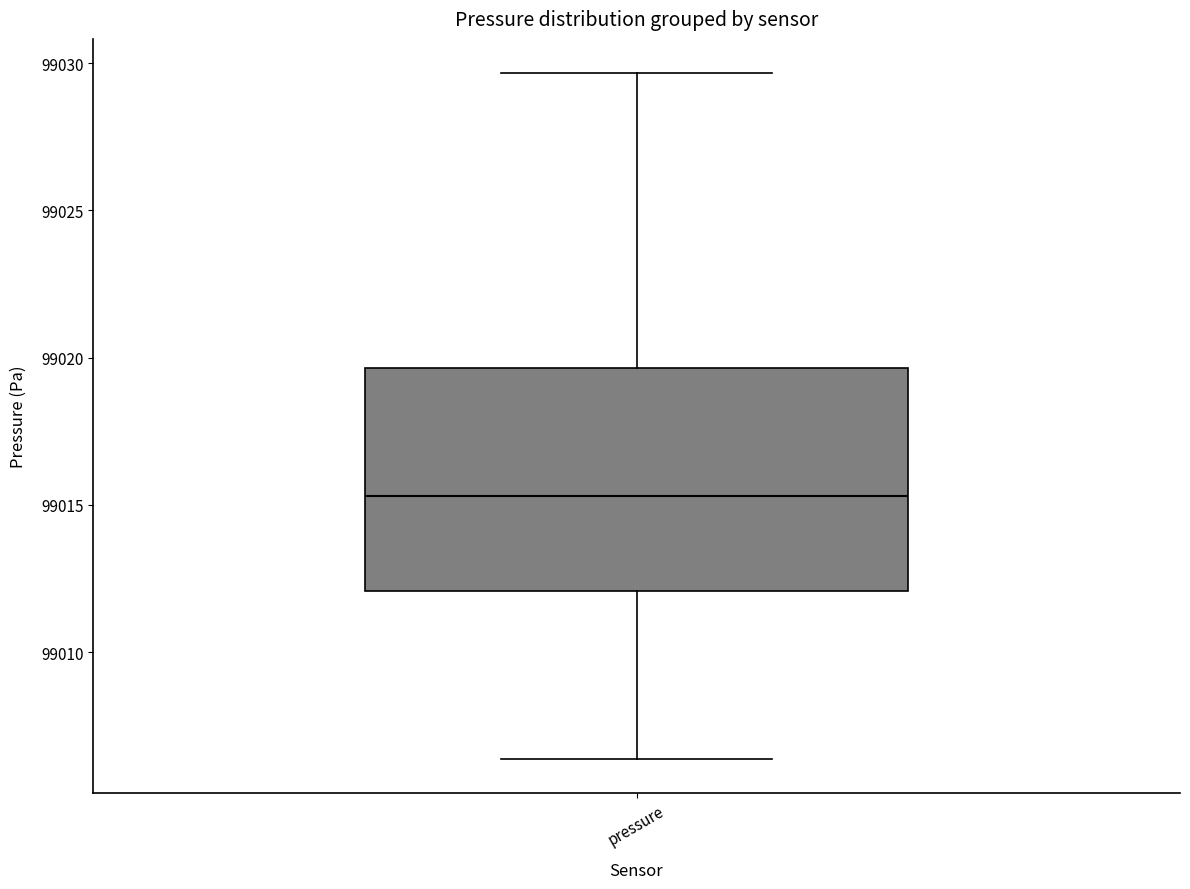

Where is the lower edge of the box for pressure on the y-axis? The values are not printed on the chart, so give them approximately, as read against the axis.

99012.0